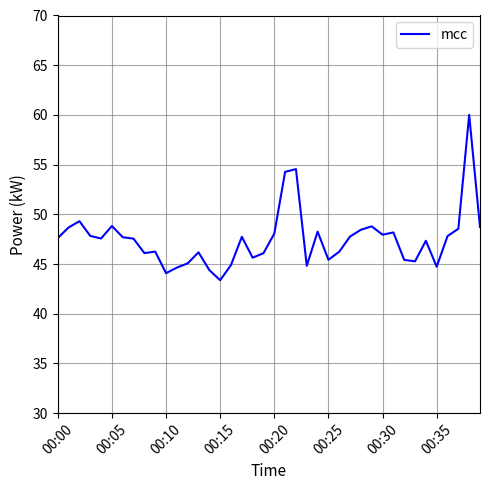

What is the minimum value shown in the chart?

43.4